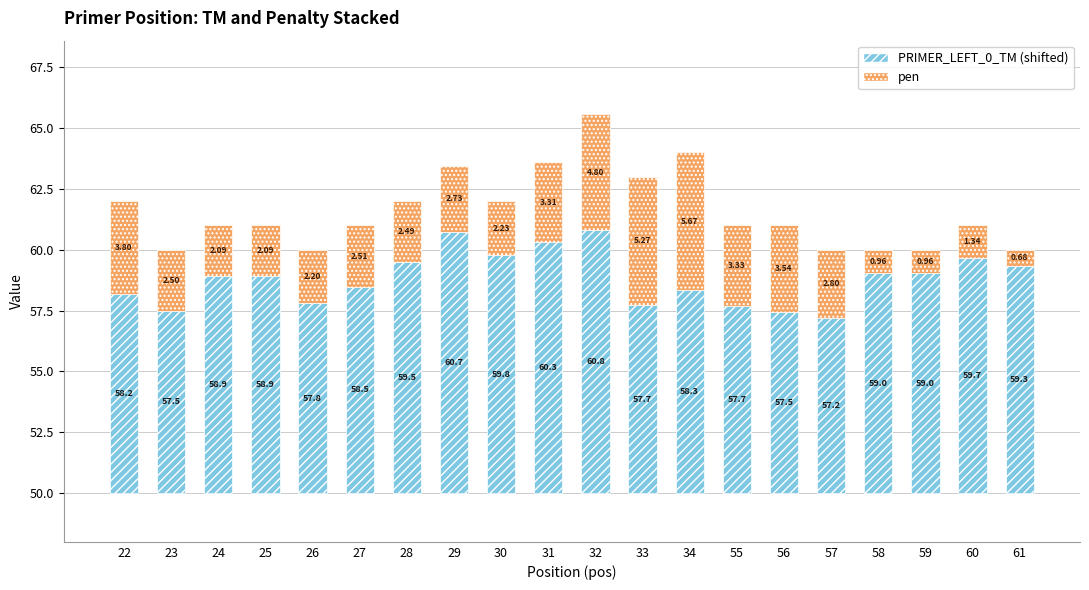

What is the lowest value of the pen series?

0.7